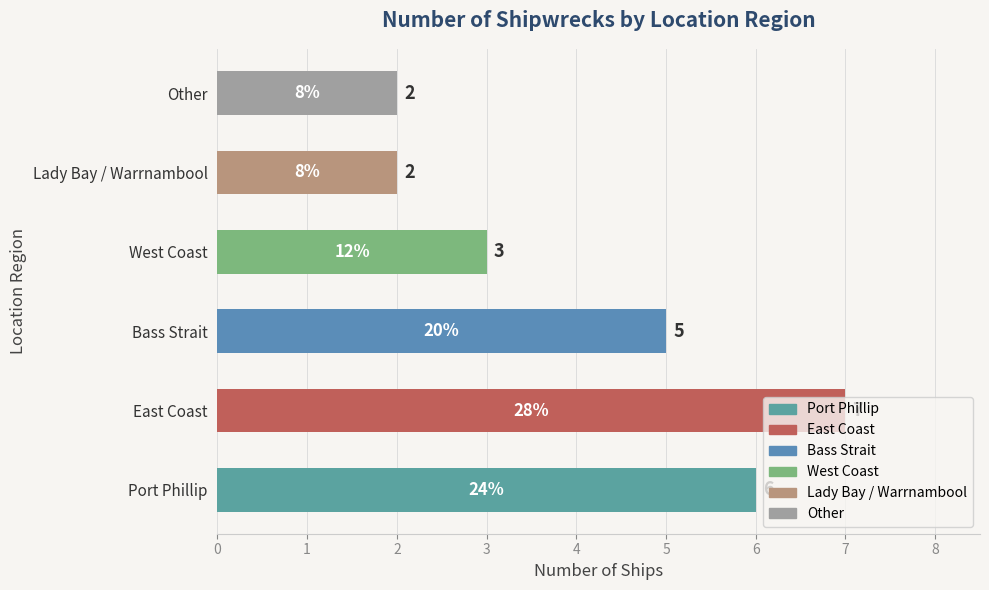

Which has a higher value, West Coast or Port Phillip?

Port Phillip